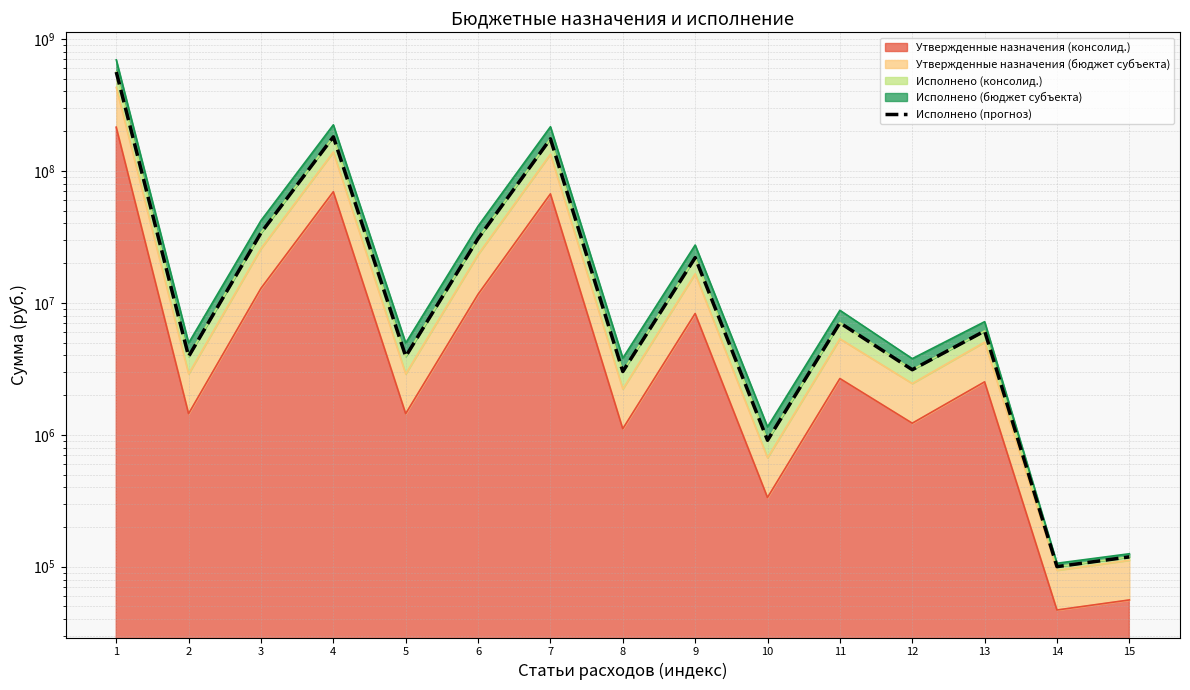

Reading right to left, transcribe all the data shown in this chart.

15=118720.0	14=100147.8	13=6119163.5	12=3113089.4	11=7059977.3	10=908795.2	9=22023910.0	8=3017689.2	7=175096651.7	6=30714029.9	5=3926484.5	4=181334535.2	3=33927267.1	2=3926484.5	1=562109648.4